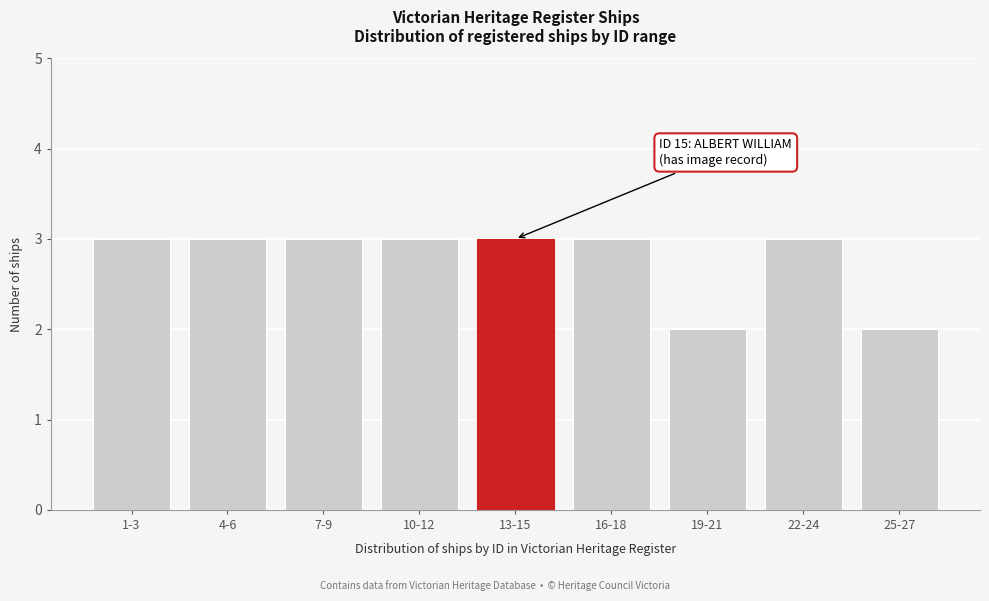

Reading right to left, list all the values displayed in this chart.

2	3	2	3	3	3	3	3	3